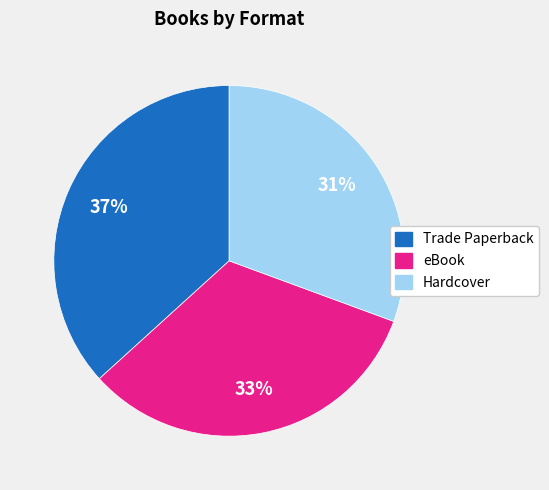

How many slices are in this pie chart?

3